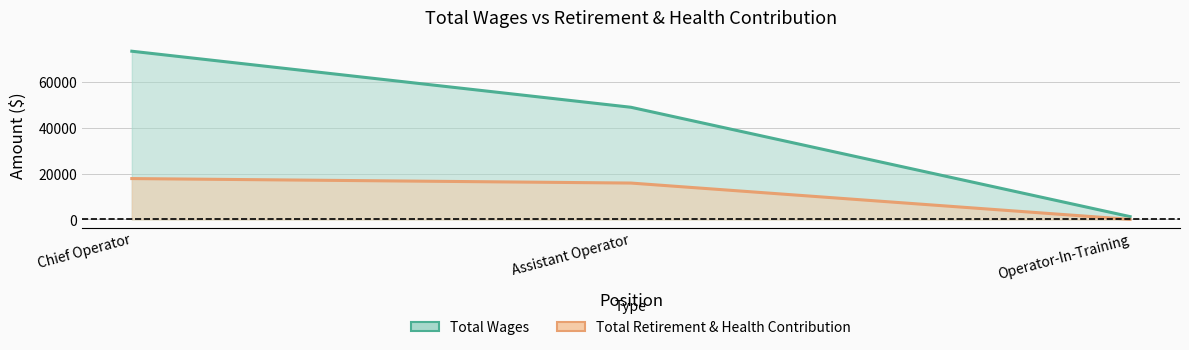

What is the spread (max minus min) of values at Operator-In-Training?

1208